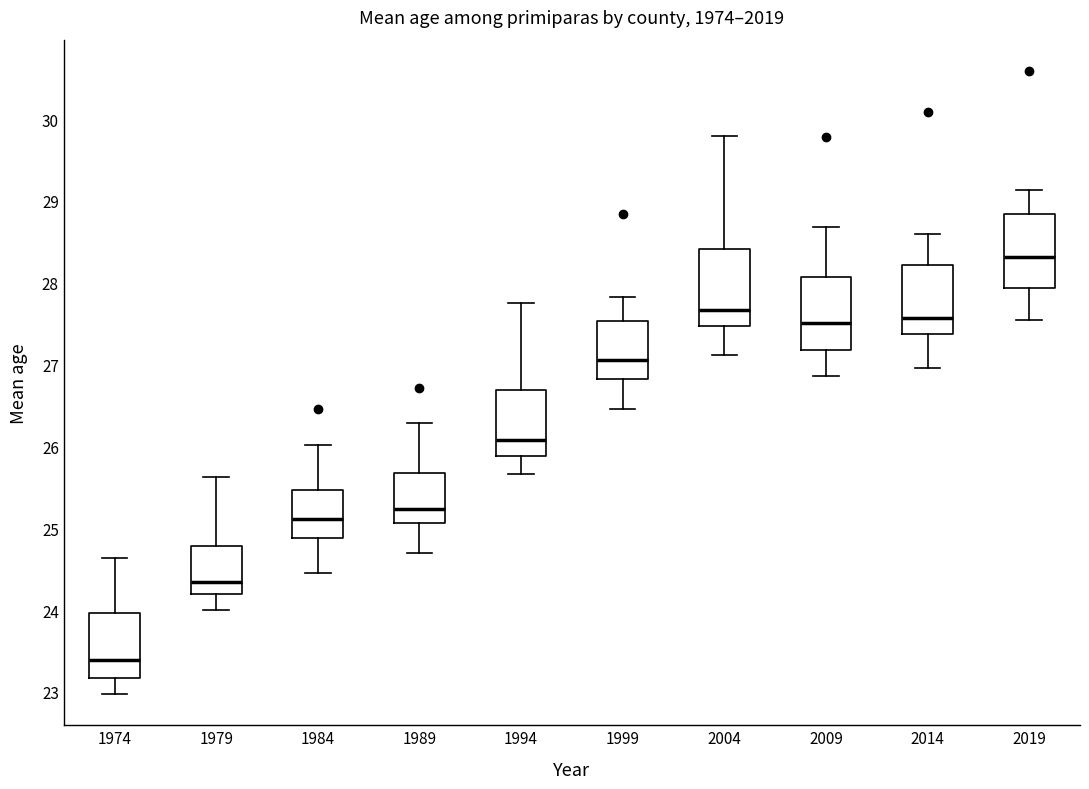

Reading left to right, read every box against the y-axis: the position of its median line, the range the box covers, and the ends of its whiskers. The values are not printed on the chart, so give them approximately, as read against the axis.

1974: median 23.4, box 23.2 to 24.0, whiskers 23.0 to 24.6
1979: median 24.3, box 24.2 to 24.8, whiskers 24.0 to 25.6
1984: median 25.1, box 24.9 to 25.5, whiskers 24.5 to 26.0
1989: median 25.2, box 25.1 to 25.7, whiskers 24.7 to 26.3
1994: median 26.1, box 25.9 to 26.7, whiskers 25.7 to 27.8
1999: median 27.1, box 26.8 to 27.5, whiskers 26.5 to 27.8
2004: median 27.7, box 27.5 to 28.4, whiskers 27.1 to 29.8
2009: median 27.5, box 27.2 to 28.1, whiskers 26.9 to 28.7
2014: median 27.6, box 27.4 to 28.2, whiskers 27.0 to 28.6
2019: median 28.3, box 27.9 to 28.8, whiskers 27.5 to 29.1